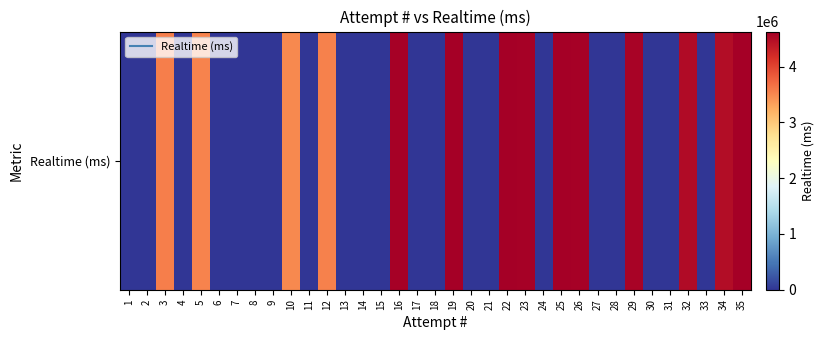

What is the change in value from 28 to 29?

+4573867